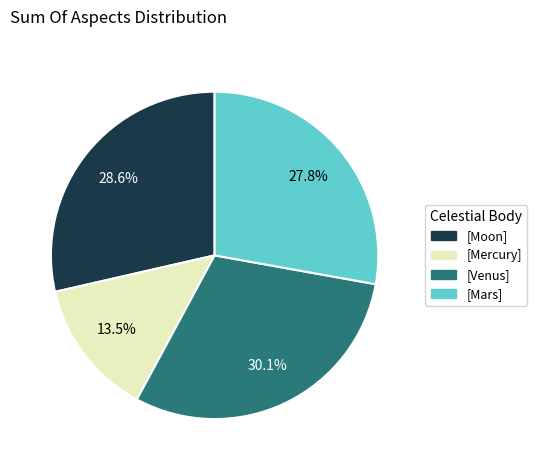

Does any single category account for the majority?

No